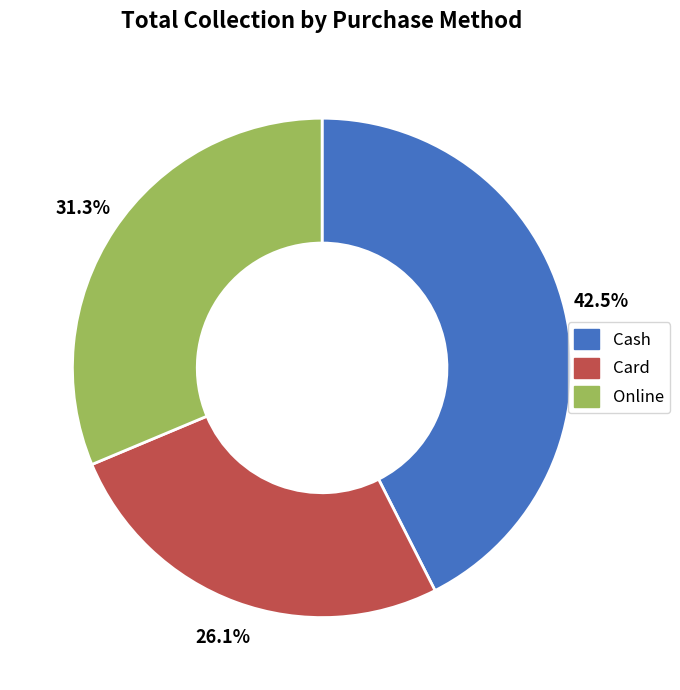

Is Online the majority of the pie?

No